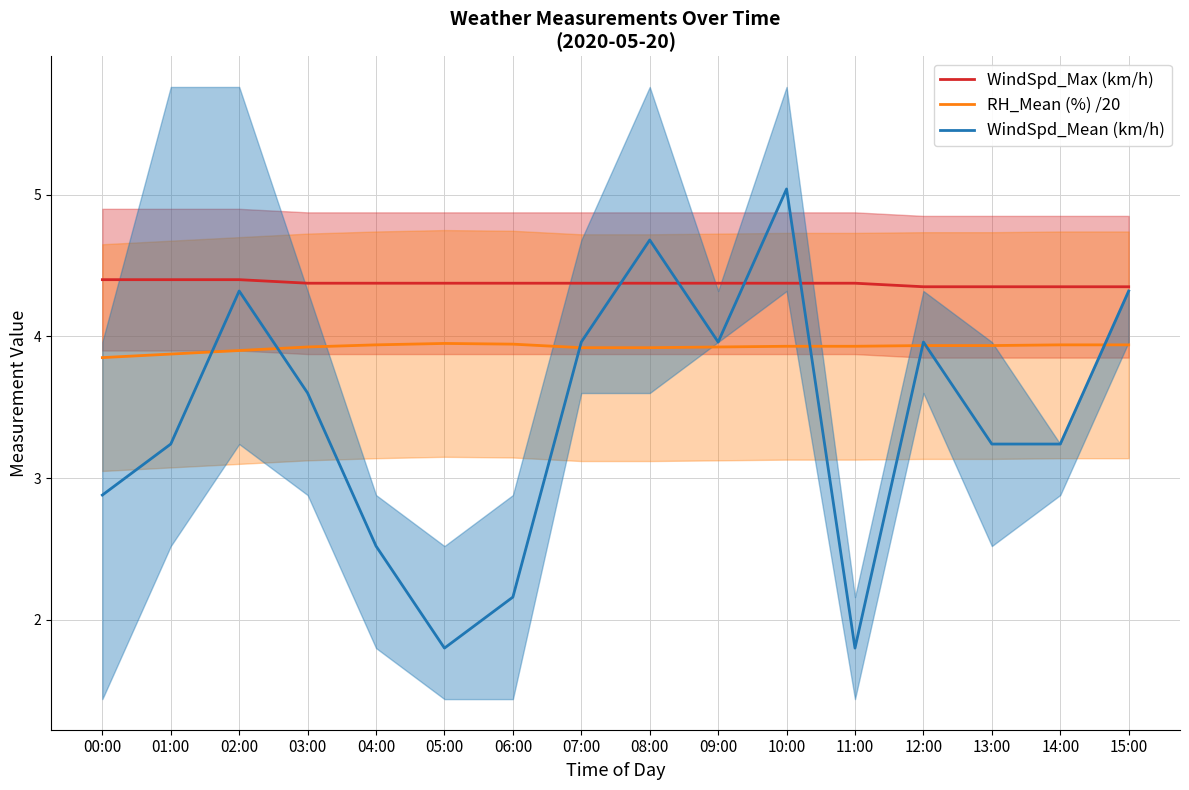

True or false: RH_Mean (%) /20 and WindSpd_Max (km/h) cross at least once.

False